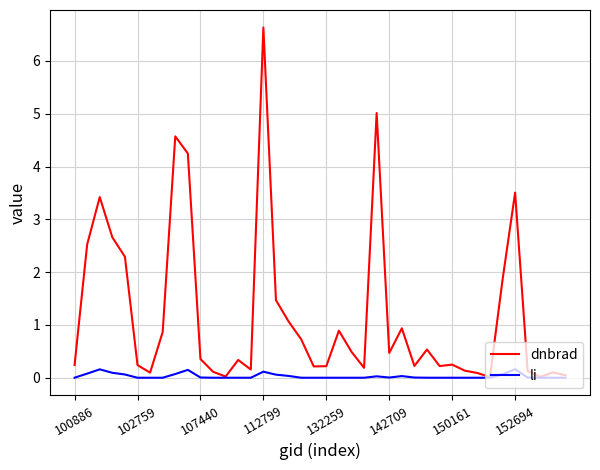

Which series has the widest spread of values?

dnbrad